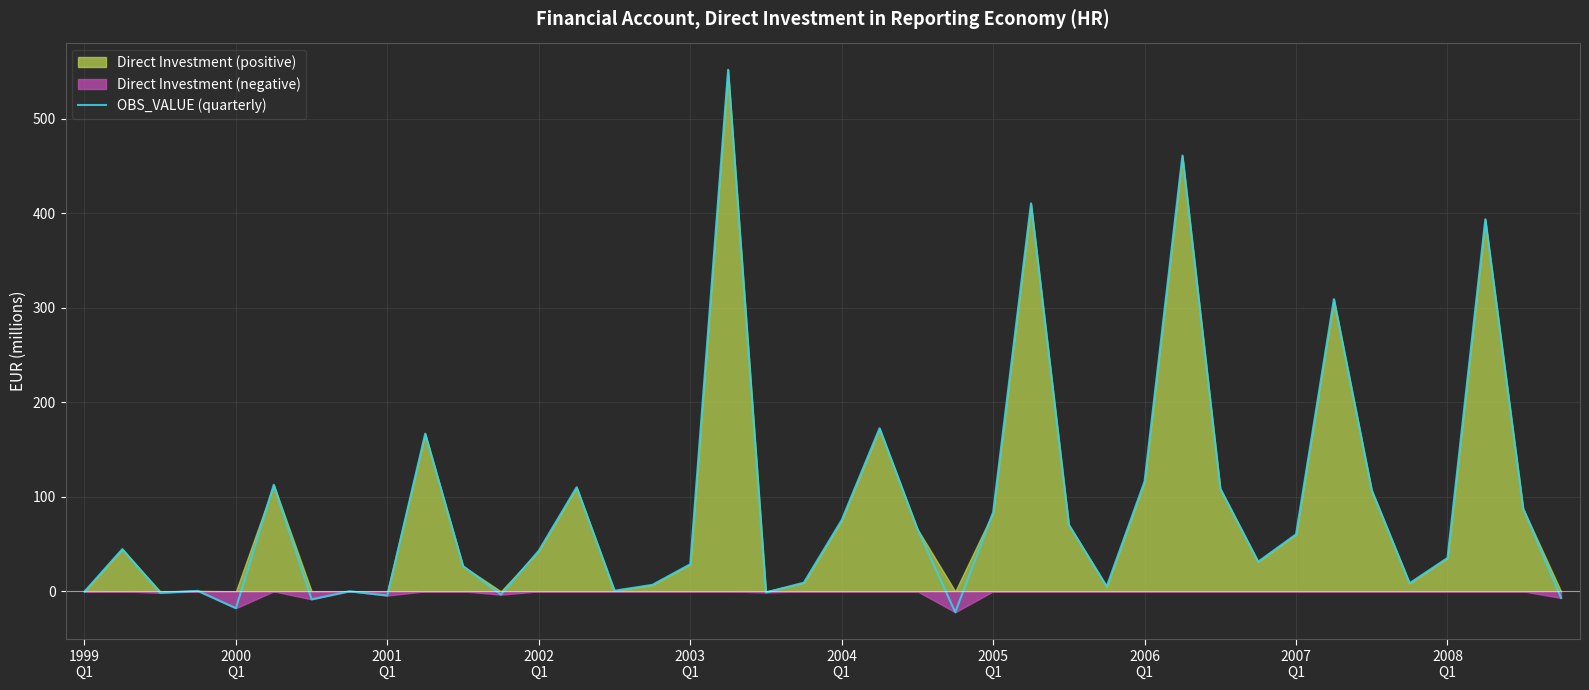

How many data points does each series have?

40